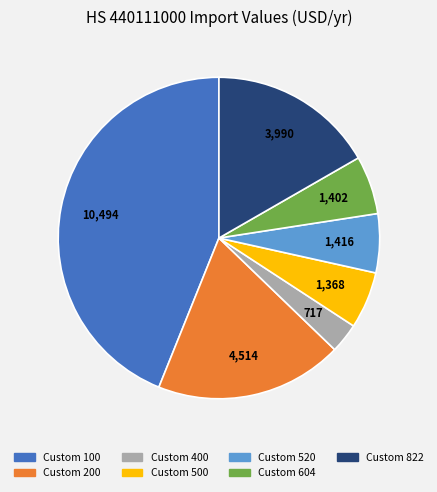

Does any single category account for the majority?

No